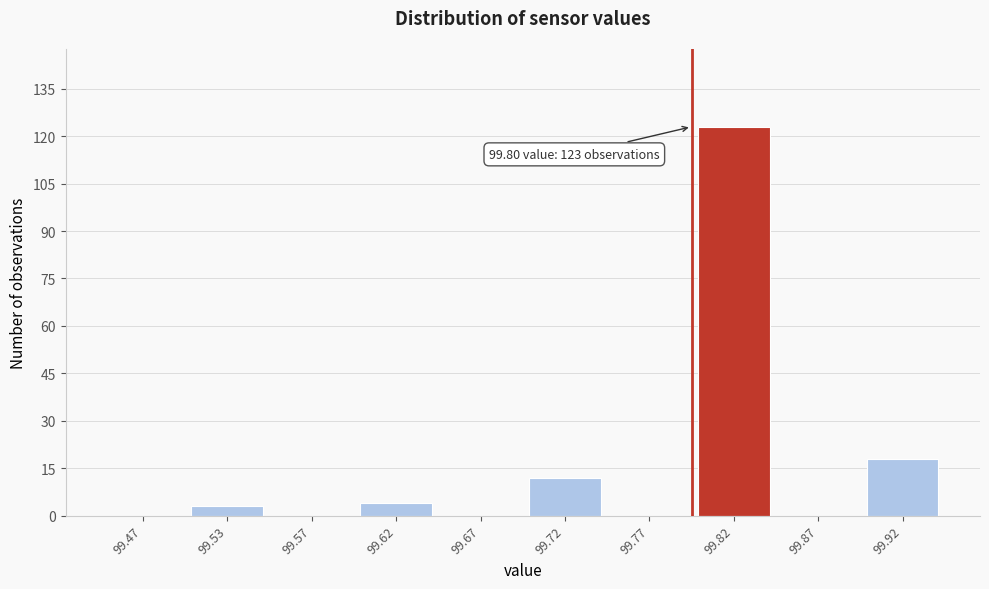

Which range on the x-axis has the tallest bar?

99.80 to 99.85